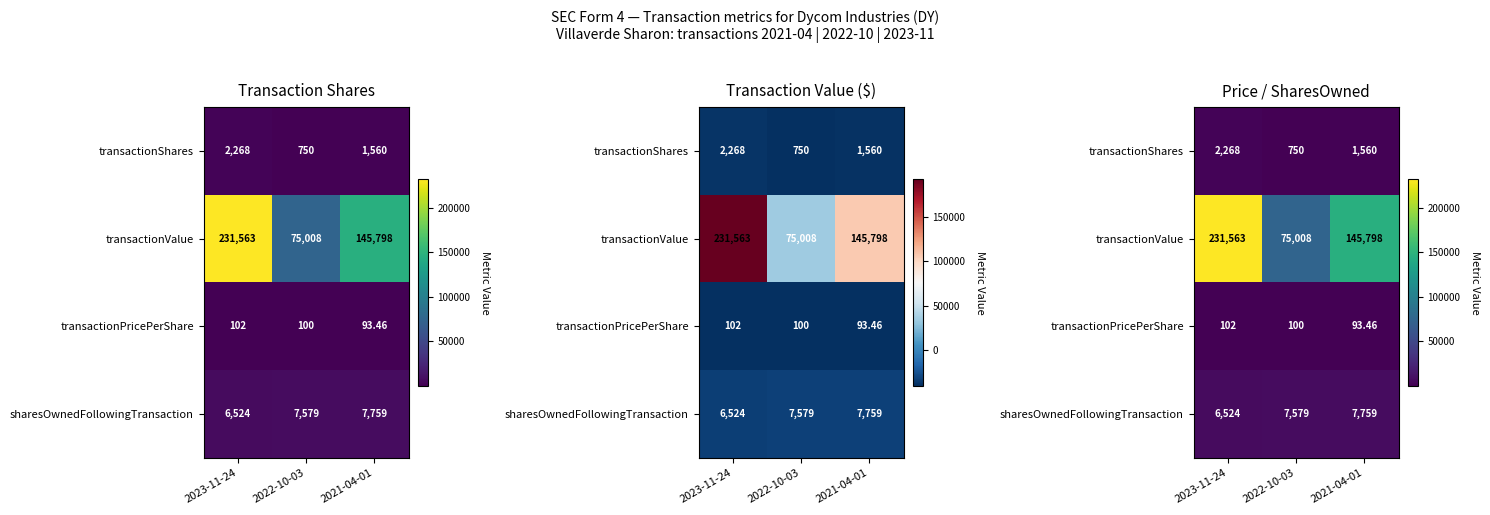

Rank the series by their maximum value, from highest to lowest.

transactionValue, sharesOwnedFollowingTransaction, transactionShares, transactionPricePerShare